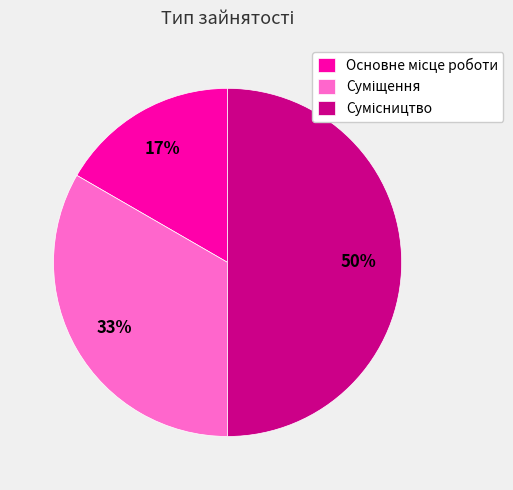

To the nearest percent, what is the average slice percentage?

33%